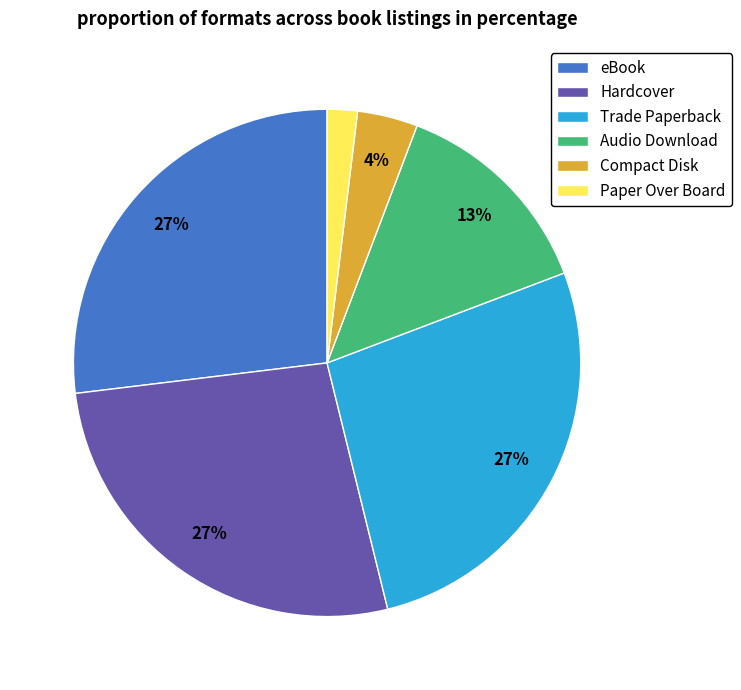

Is it true that Audio Download is 13% of the pie?

True